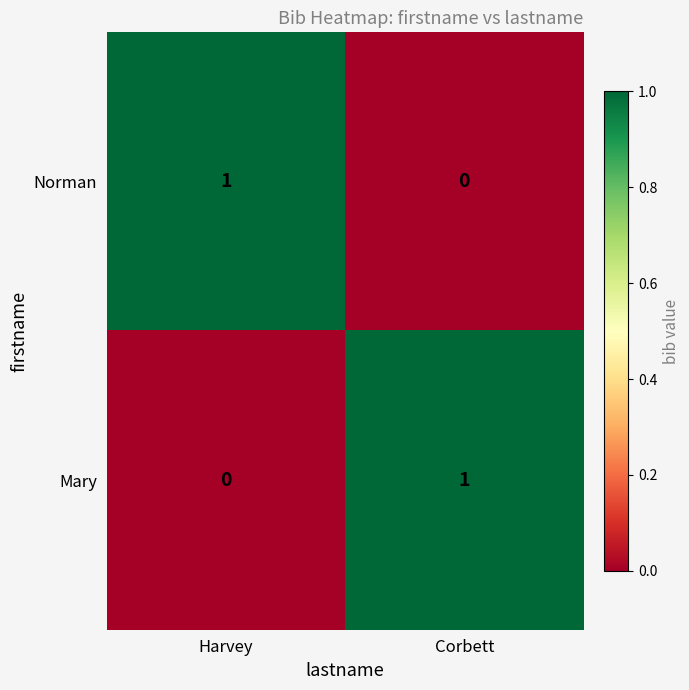

Is it true that Norman equals 1 at Harvey?

True